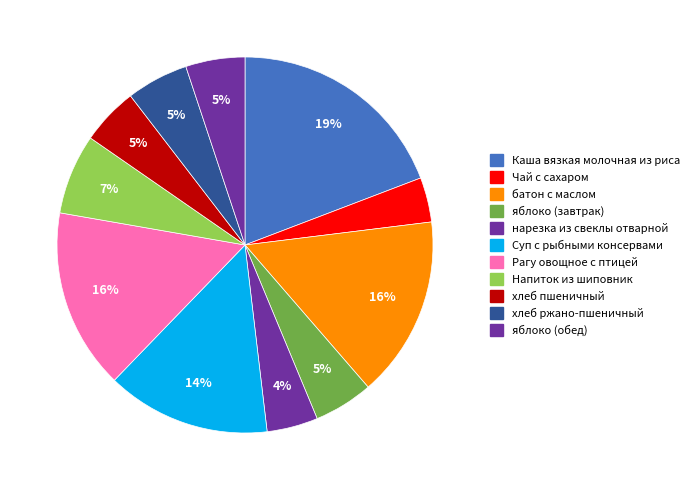

What percentage is the яблоко (обед) slice, to the nearest percent?

5%